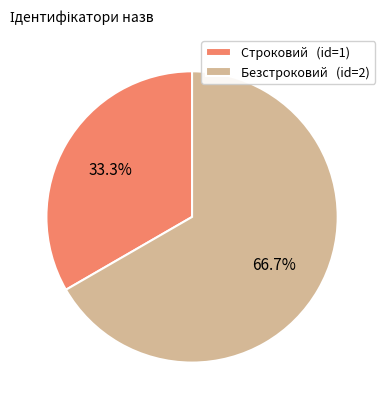

To the nearest percent, what portion does Строковий represent?

33%